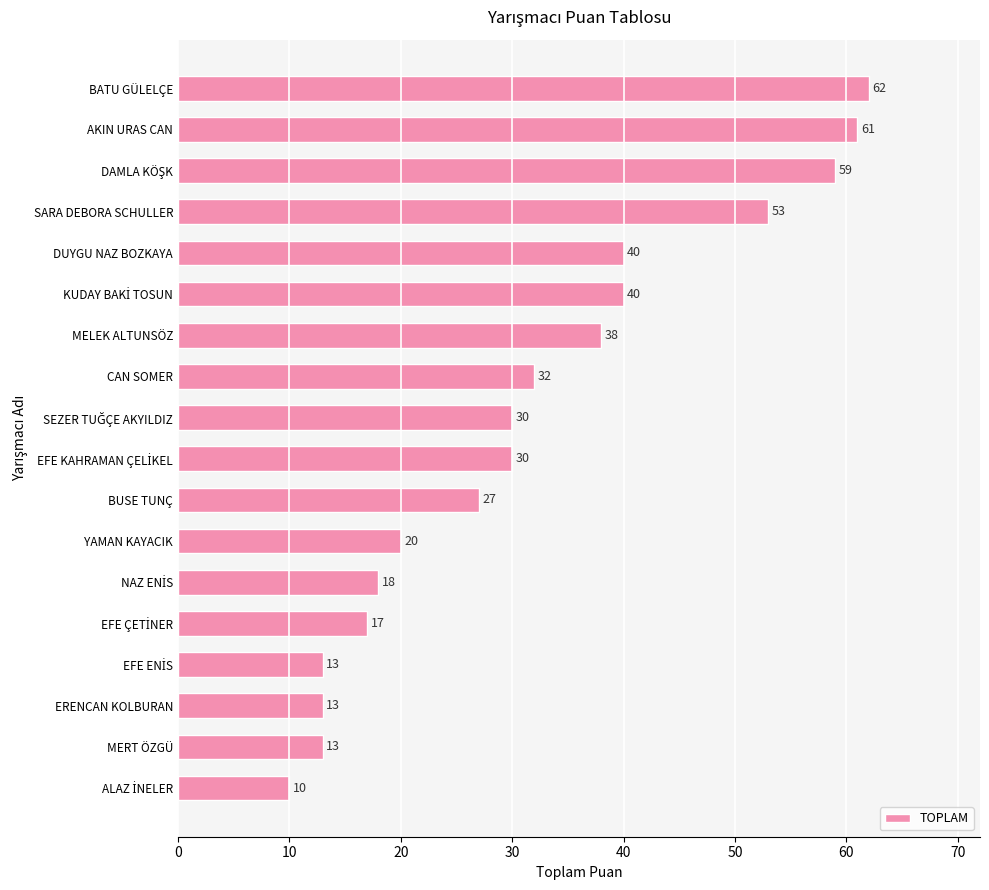

True or false: the data shows 13 at MERT ÖZGÜ.

True